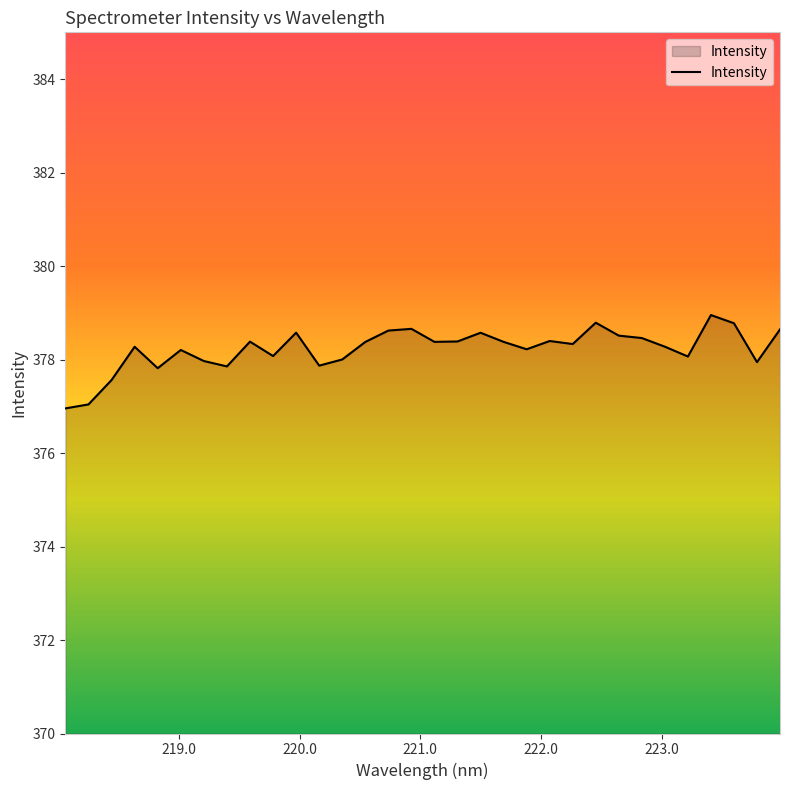

What is the smallest value displayed?

377.0